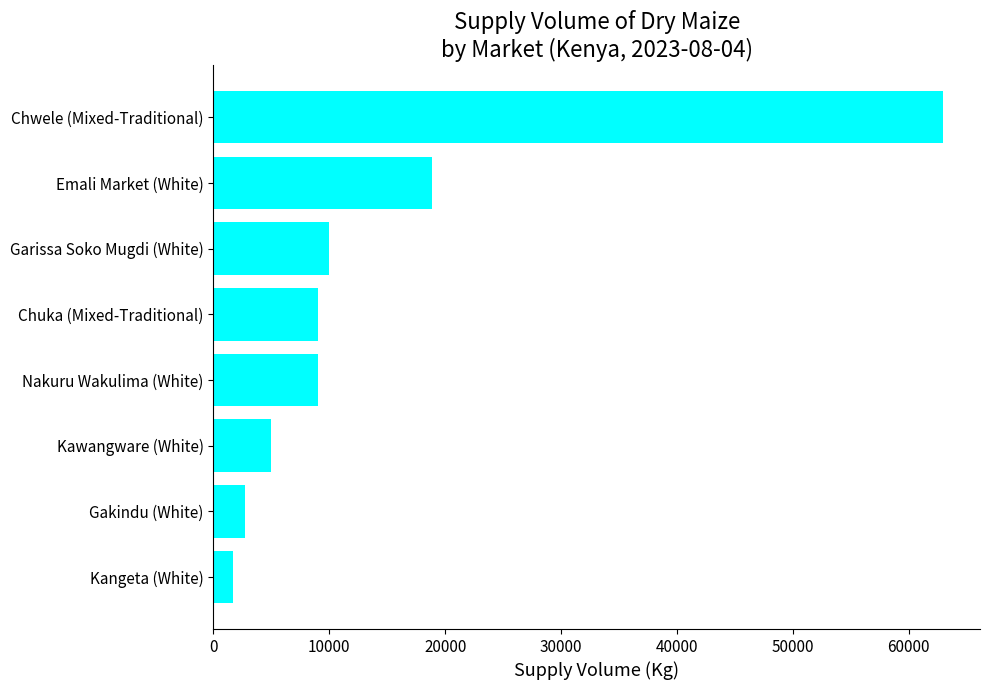

What is the sum of all values?

119300